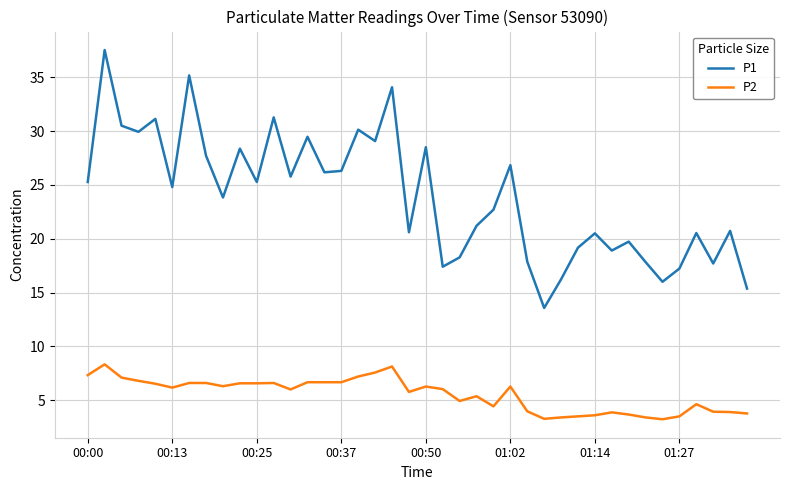

Which series has the largest total across all categories?

P1